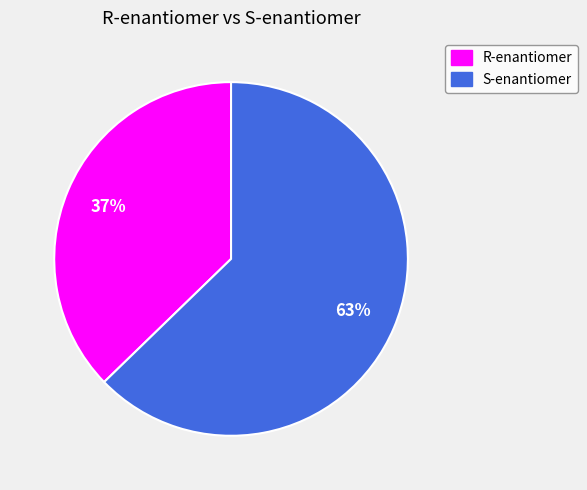

How many slices are in this pie chart?

2